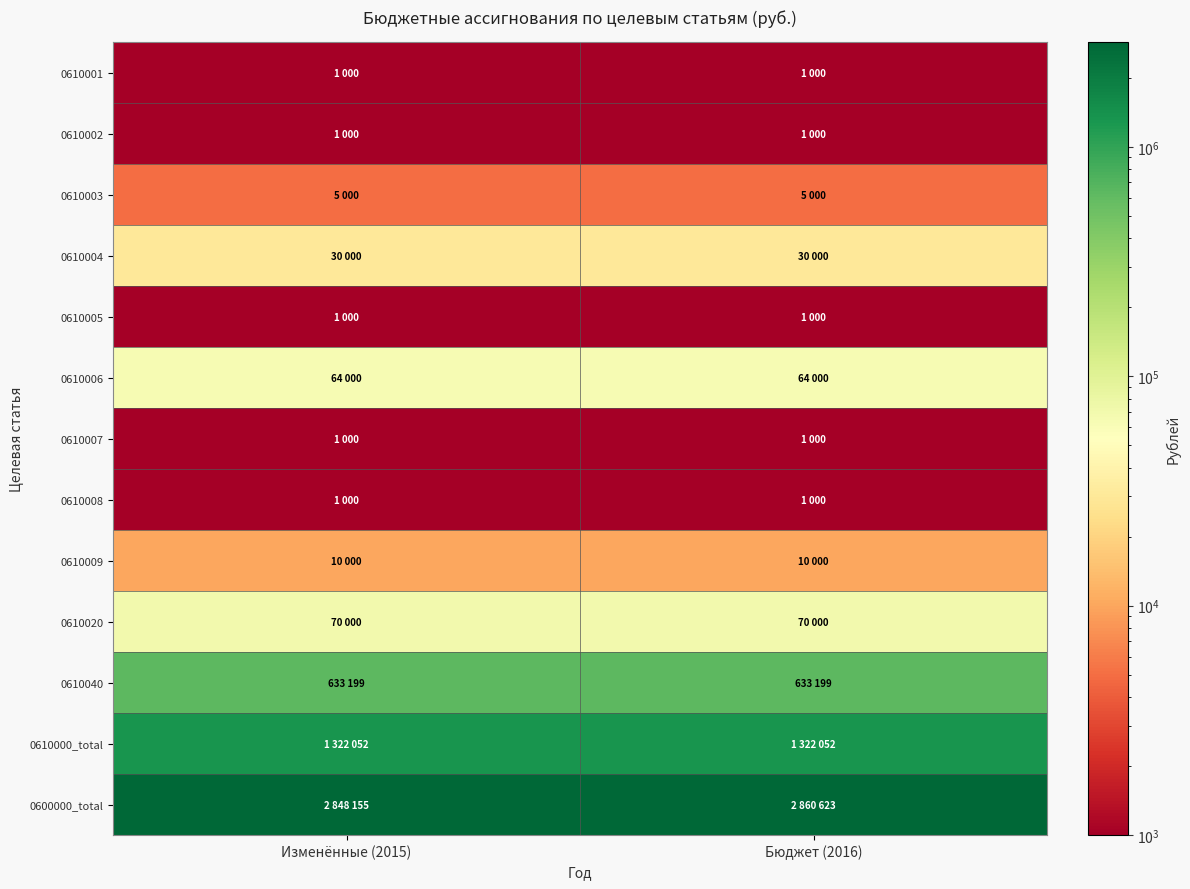

Which series has the widest spread of values?

0600000_total